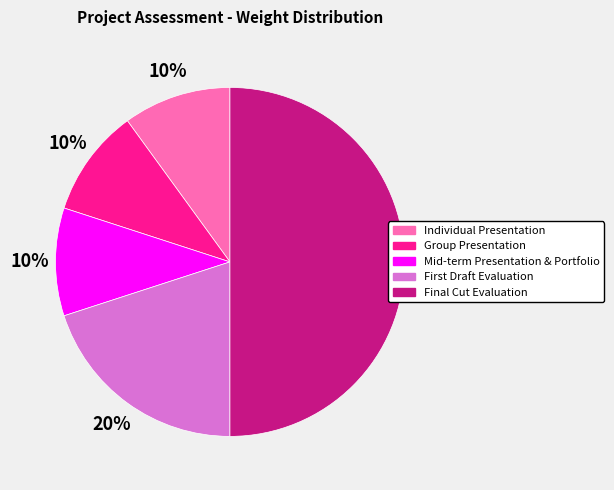

True or false: Individual Presentation accounts for 10% of the total.

True